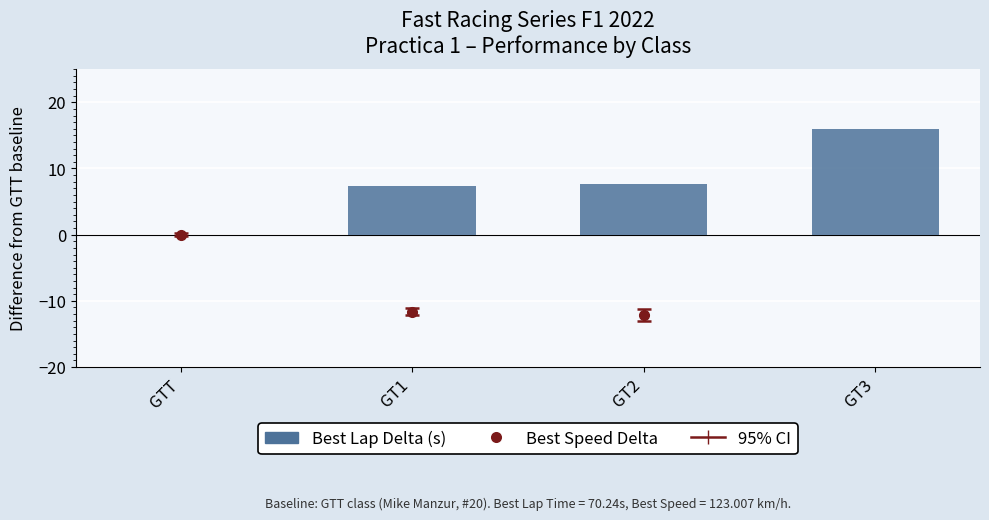

Reading left to right, extract all data points from this chart.

GTT=0.0	GT1=7.3	GT2=7.7	GT3=15.9